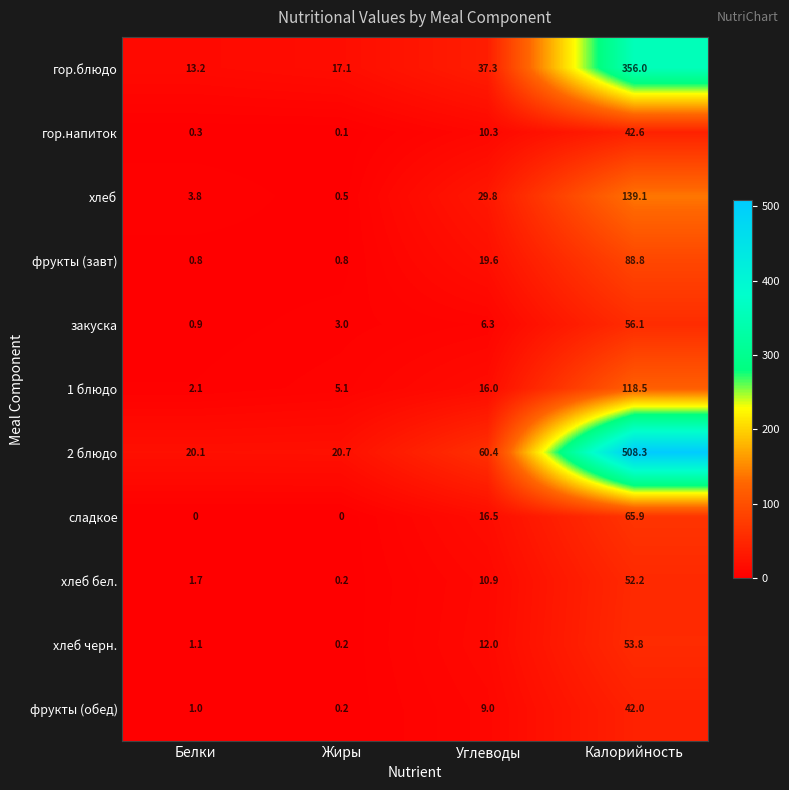

Between Углеводы and Калорийность, which series saw the biggest shift?

2 блюдо